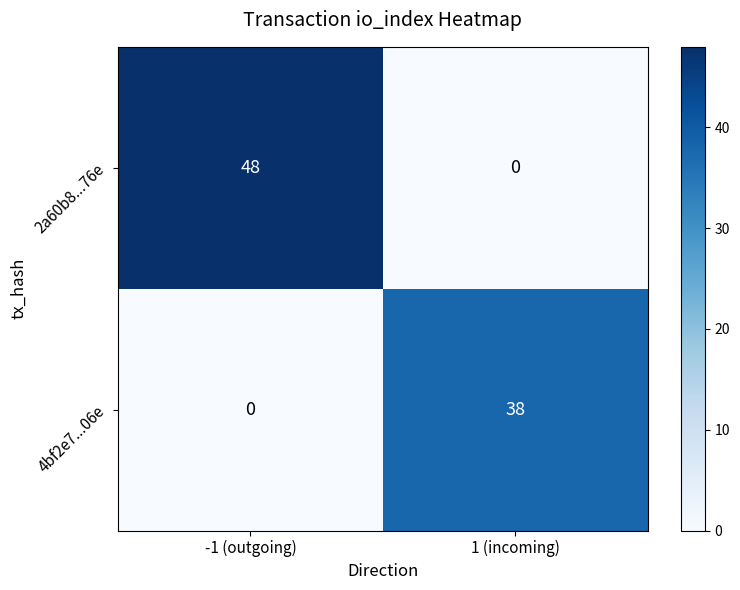

Which series has the largest total across all categories?

2a60b8...76e